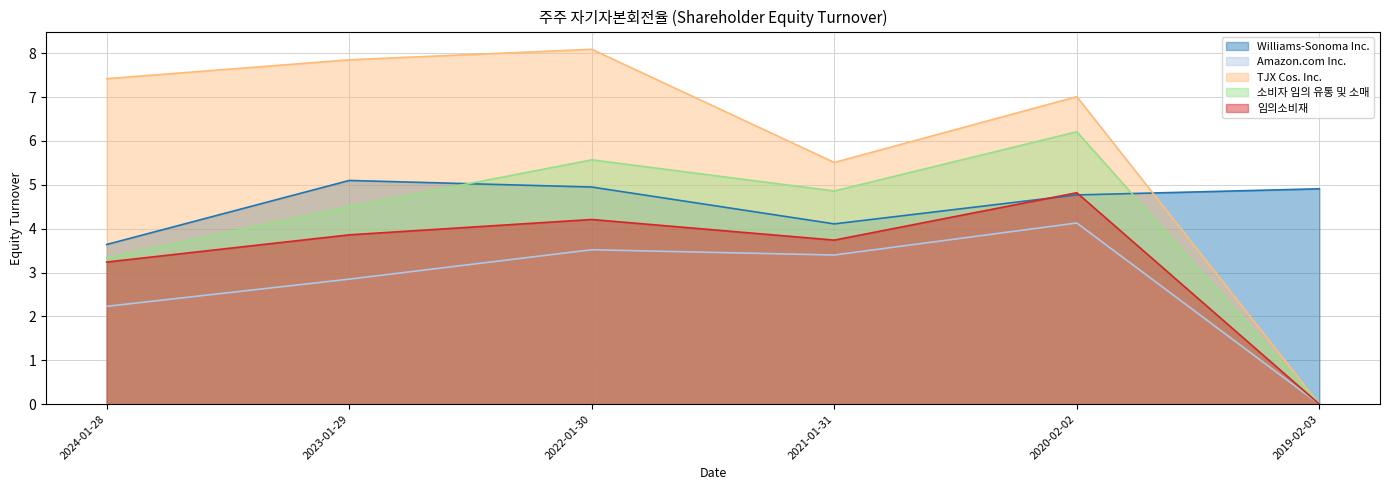

How many data points in Amazon.com Inc. are above 3?

3